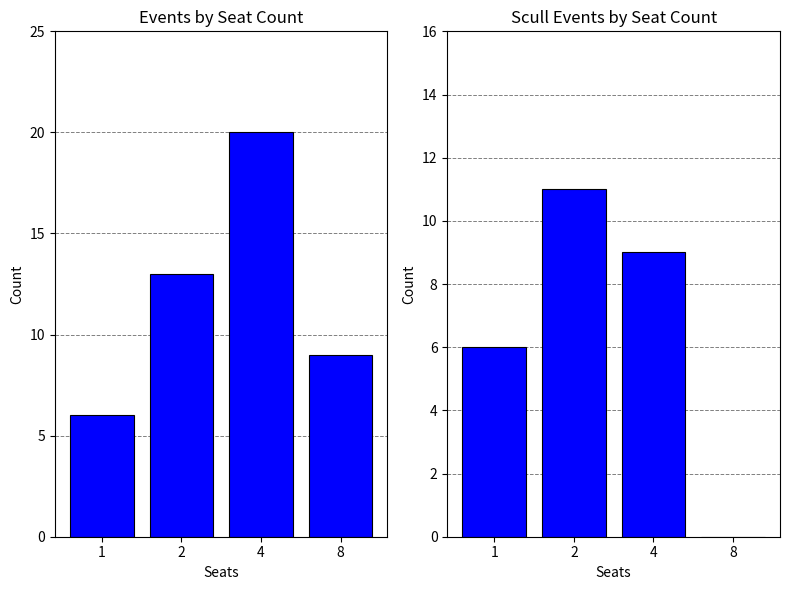

What is the difference between the Scull Events values at 2 and 4?

2